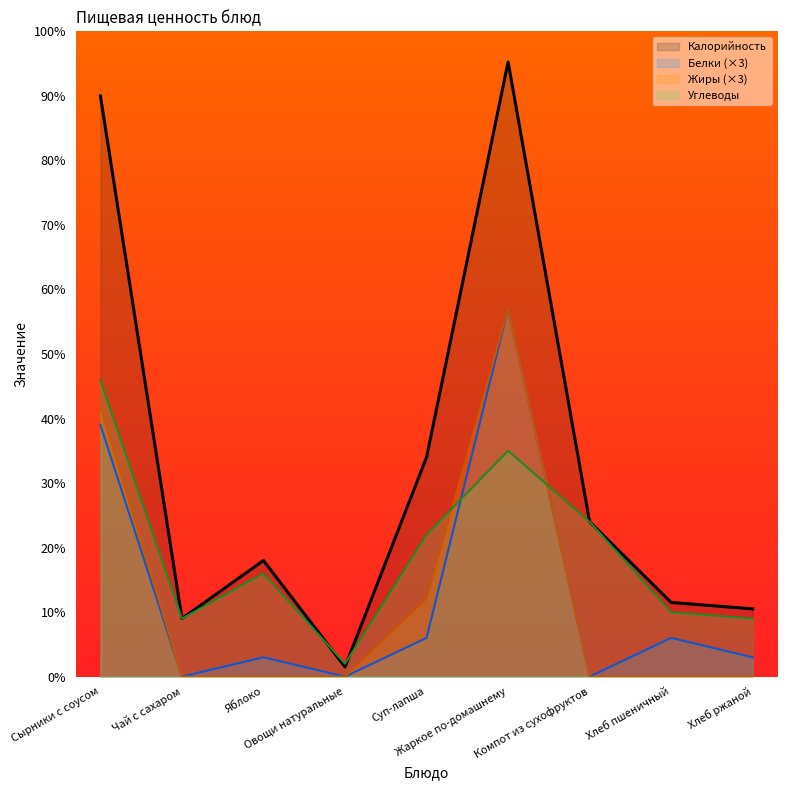

Is it true that Калорийность equals 1.5 at Овощи натуральные?

True